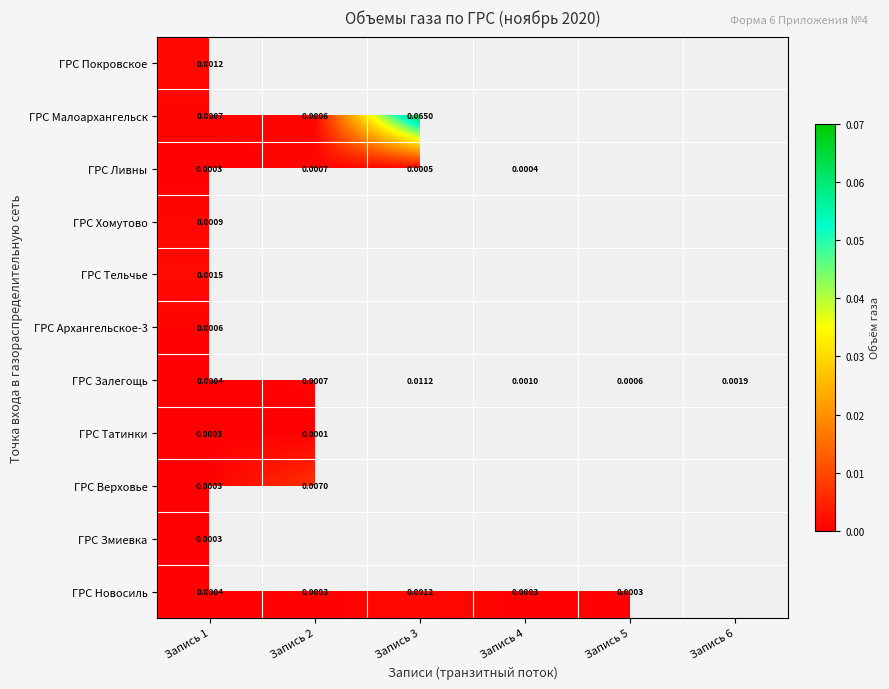

Which series has the widest spread of values?

ГРС Малоархангельск